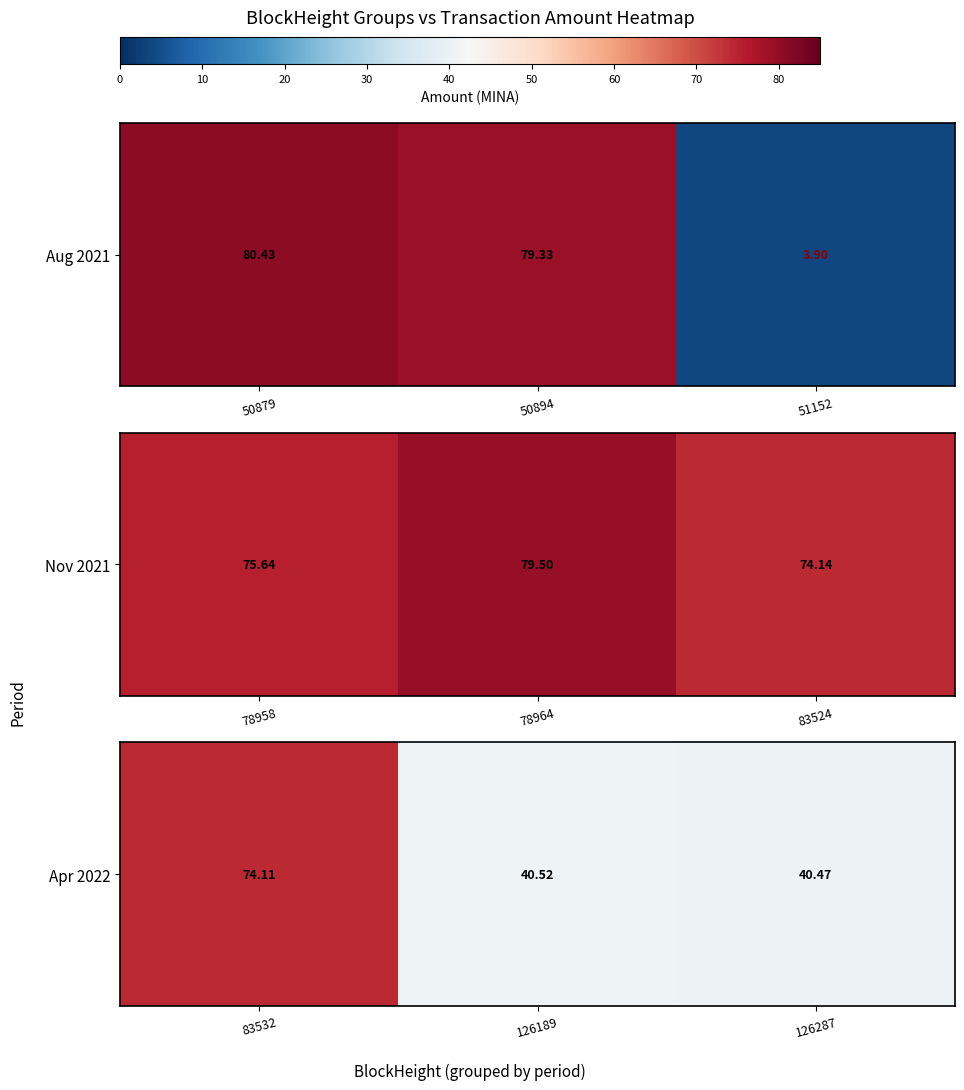

Which category has the lowest value across all series?

126287